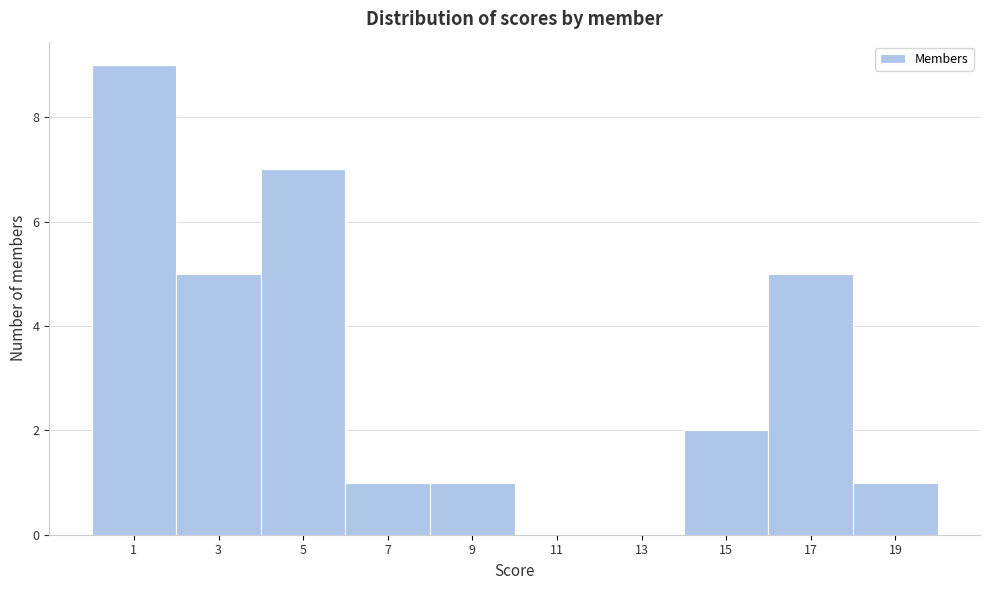

Reading left to right, list all the values displayed in this chart.

1=9	3=5	5=7	7=1	9=1	11=0	13=0	15=2	17=5	19=1